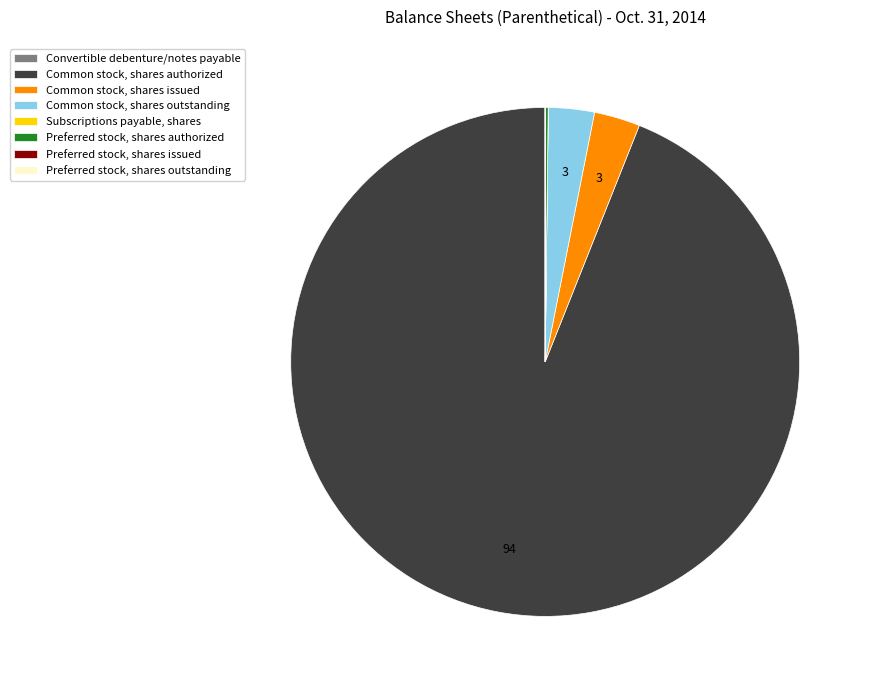

Which category accounts for the majority?

Common stock, shares authorized